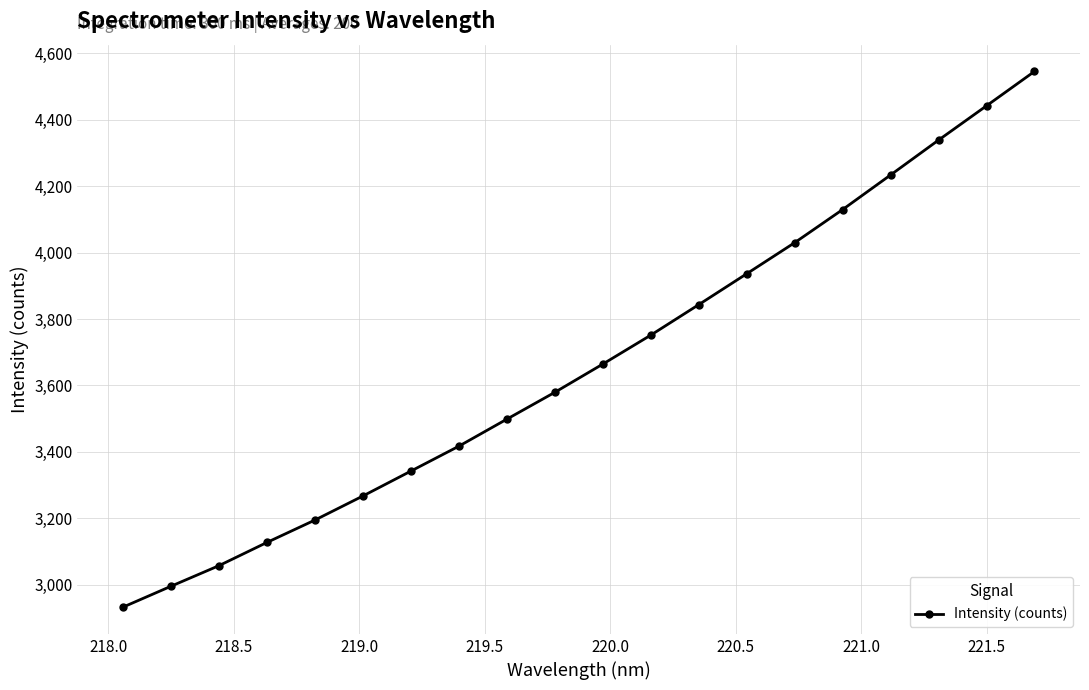

True or false: the data has more than 1 interior local peaks.

False